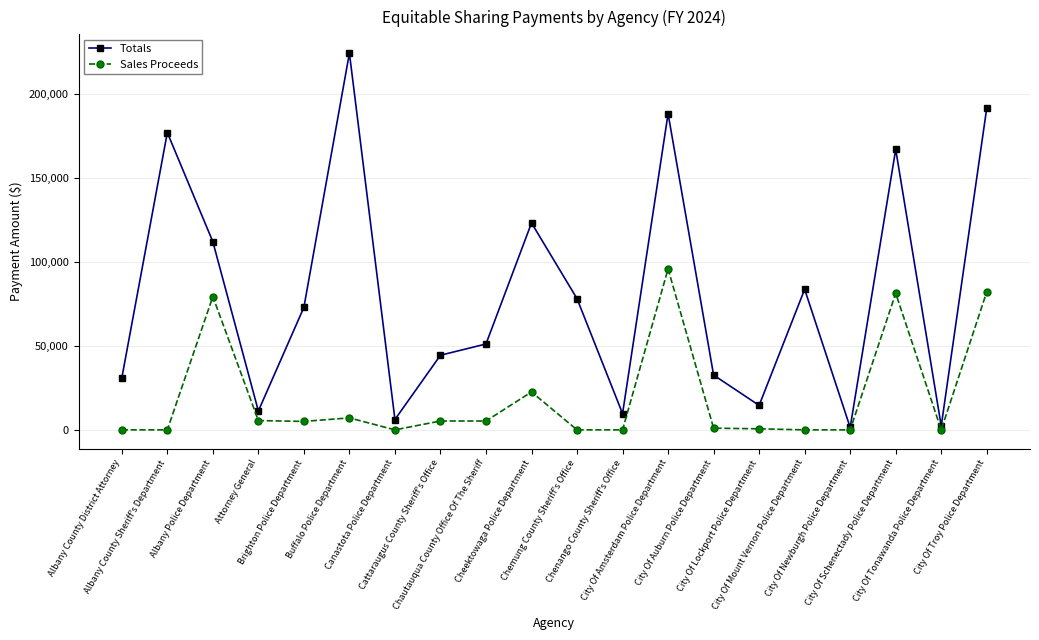

At how many categories does at least one series exceed 105794?

7